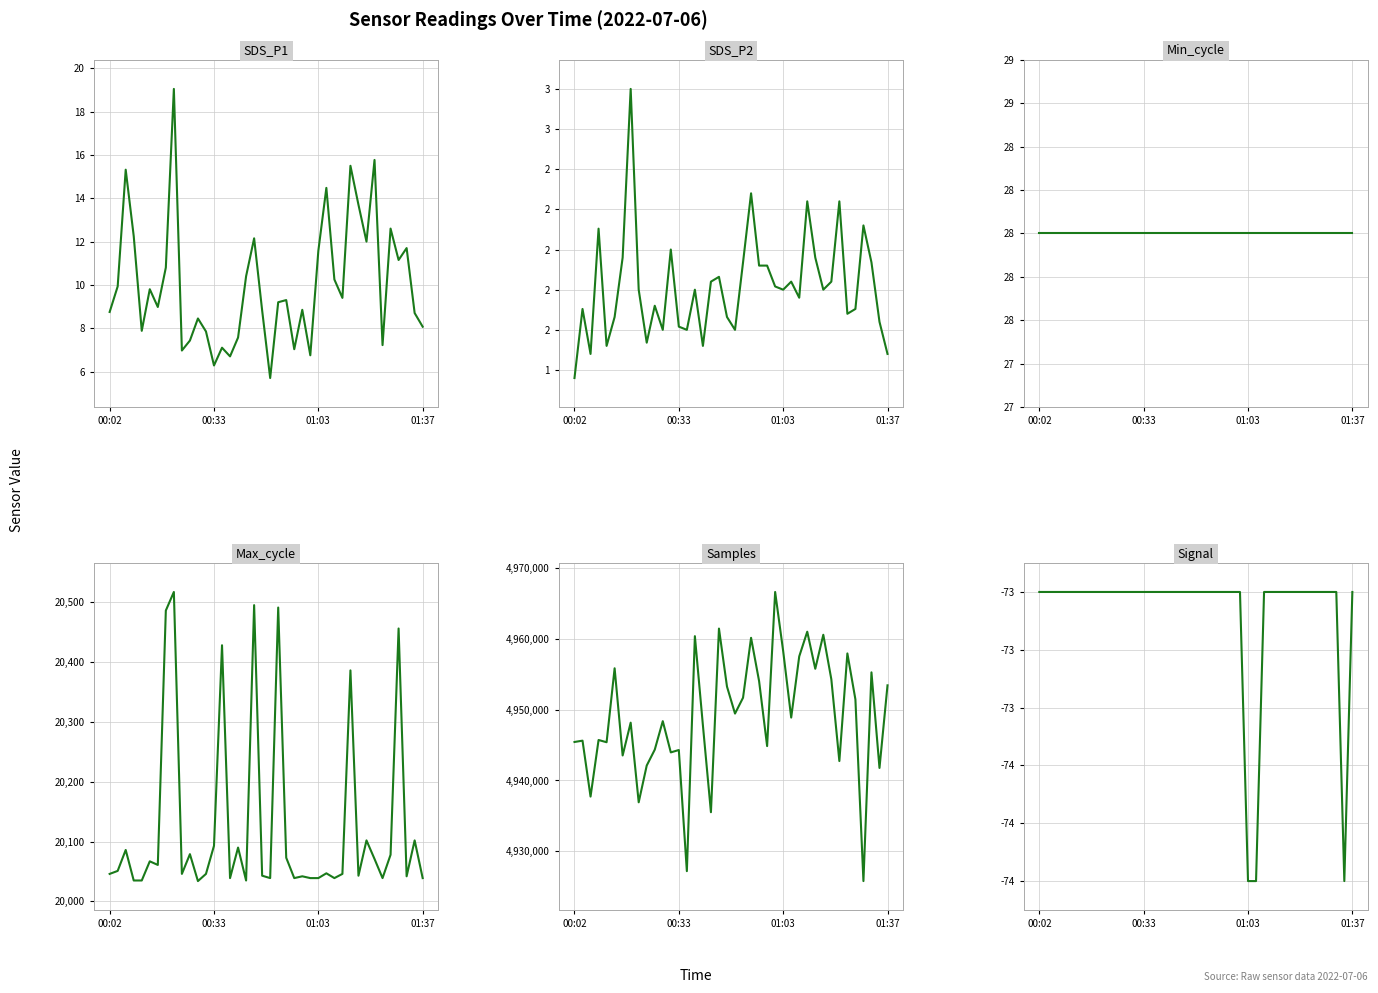

Rank the categories by SDS_P1 value from highest to lowest.

8, 33, 30, 01:03, 27, 31, 35, 01:37, 18, 32, 37, 26, 36, 7, 17, 28, 00:33, 5, 29, 22, 21, 6, 24, 19, 00:02, 38, 11, 39, 4, 12, 16, 10, 34, 14, 23, 9, 25, 15, 13, 20